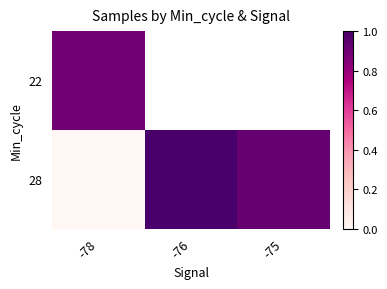

What is the maximum value for 22?

0.9